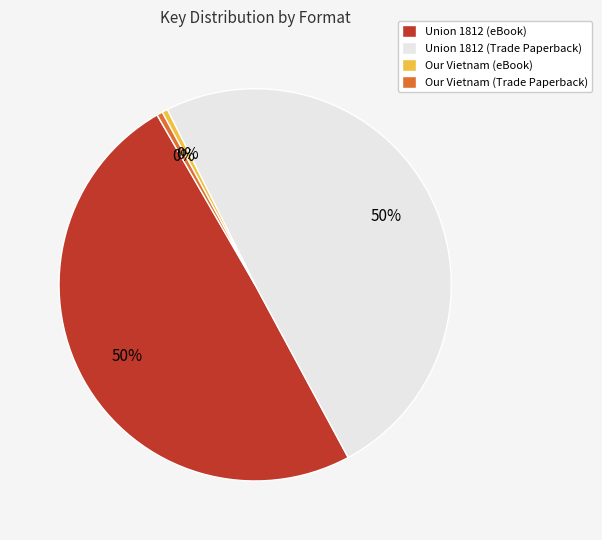

Is it true that Union 1812 (Trade Paperback) is 50% of the pie?

True